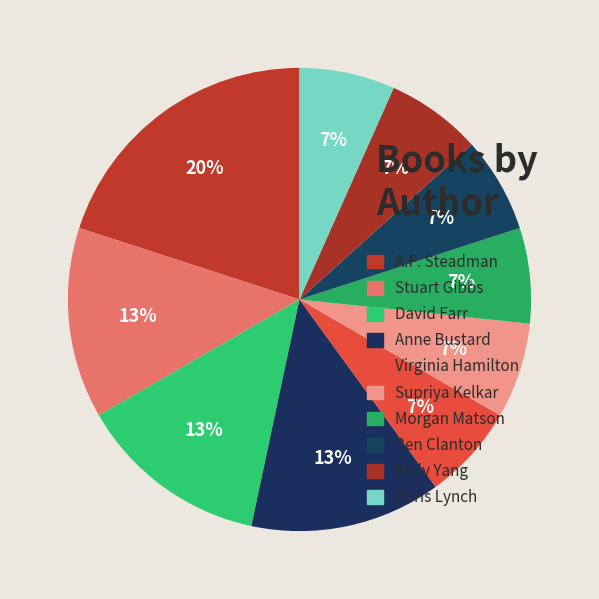

Count the number of slices in the pie.

10